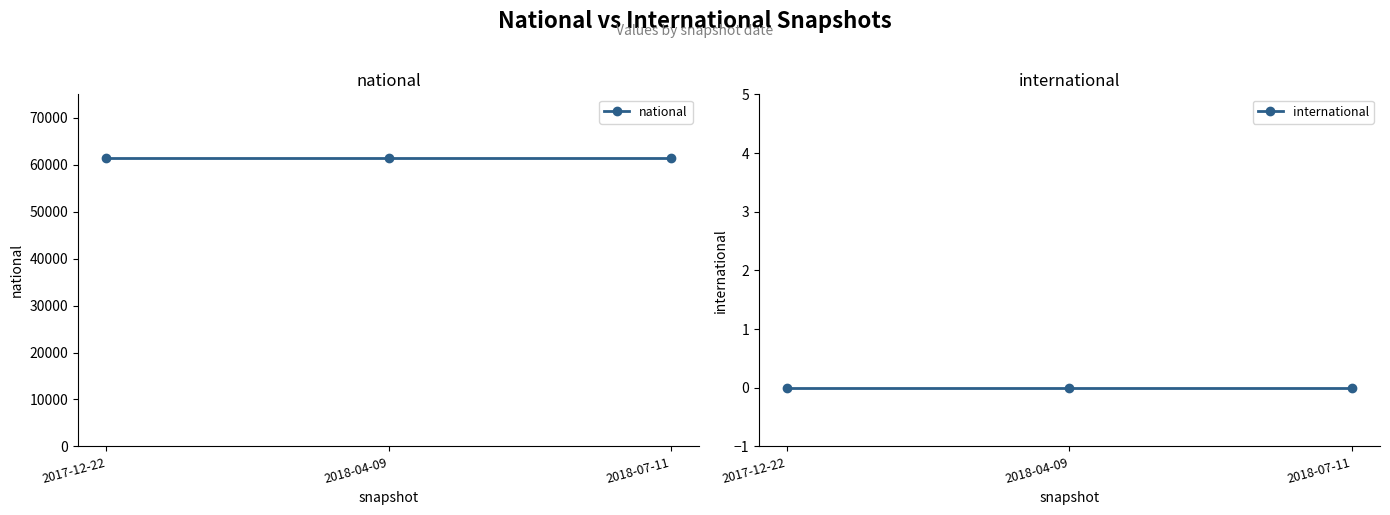

What is the minimum value for national?

61432